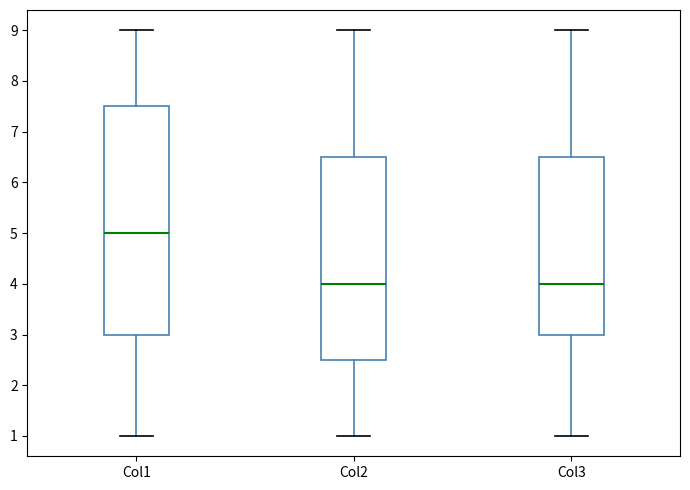

Where does the upper whisker of the box for Col1 end on the y-axis? The values are not printed on the chart, so give them approximately, as read against the axis.

9.0